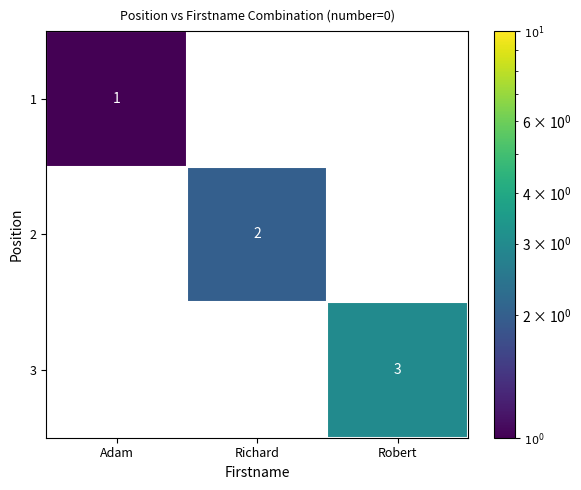

How many data points does each series have?

3